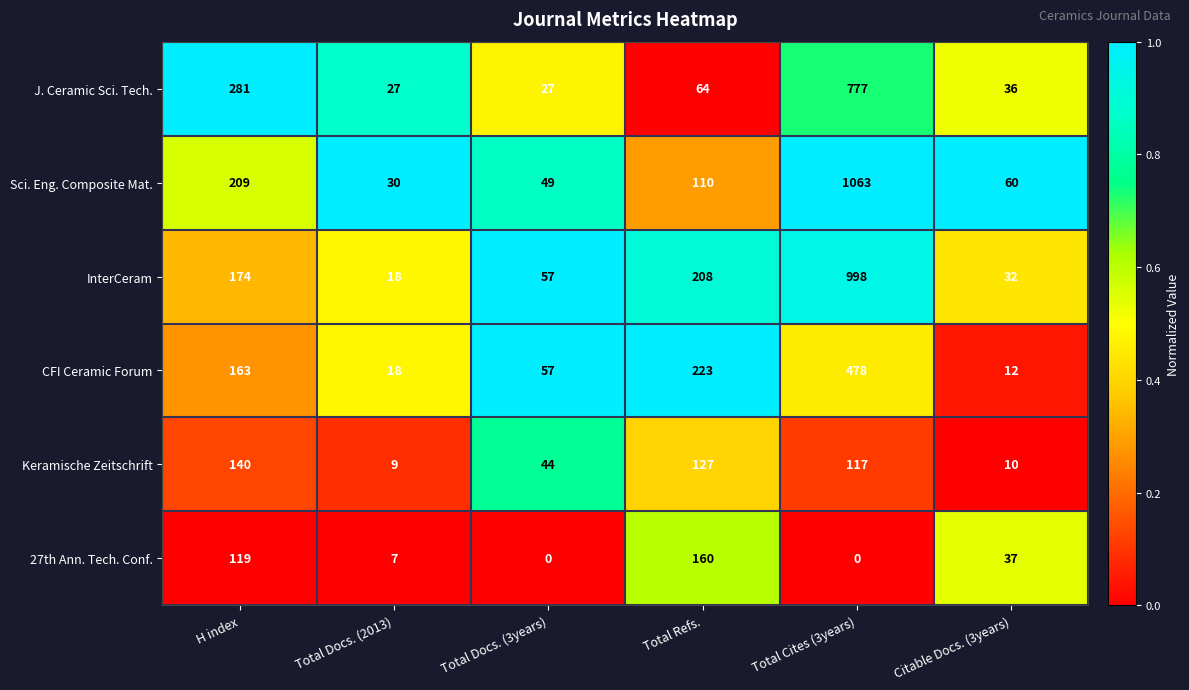

What is the total value across all series at Citable Docs. (3years)?

187